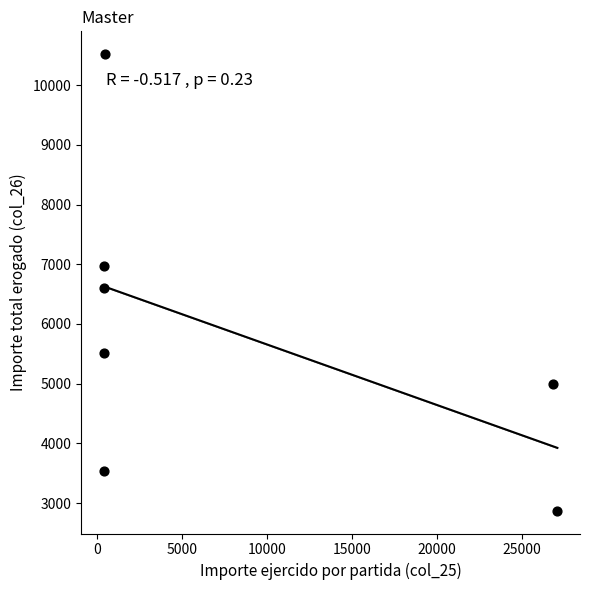

What Y value in the scatter plot is closest to 6695?

6597.8